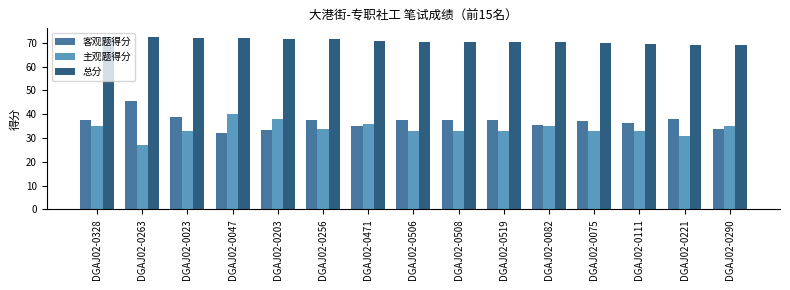

At DGAJ02-0221, list the series in order from largest to smallest.

总分, 客观题得分, 主观题得分